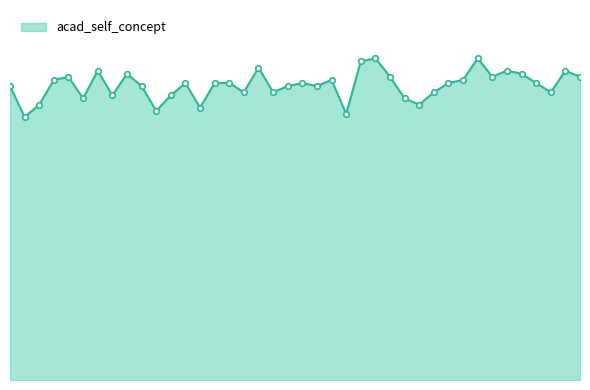

Reading left to right, transcribe all the data shown in this chart.

1=95	2=85	3=89	4=97	5=98	6=91	7=100	8=92	9=99	10=95	11=87	12=92	13=96	14=88	15=96	16=96	17=93	18=101	19=93	20=95	21=96	22=95	23=97	24=86	25=103	26=104	27=98	28=91	29=89	30=93	31=96	32=97	33=104	34=98	35=100	36=99	37=96	38=93	39=100	40=98